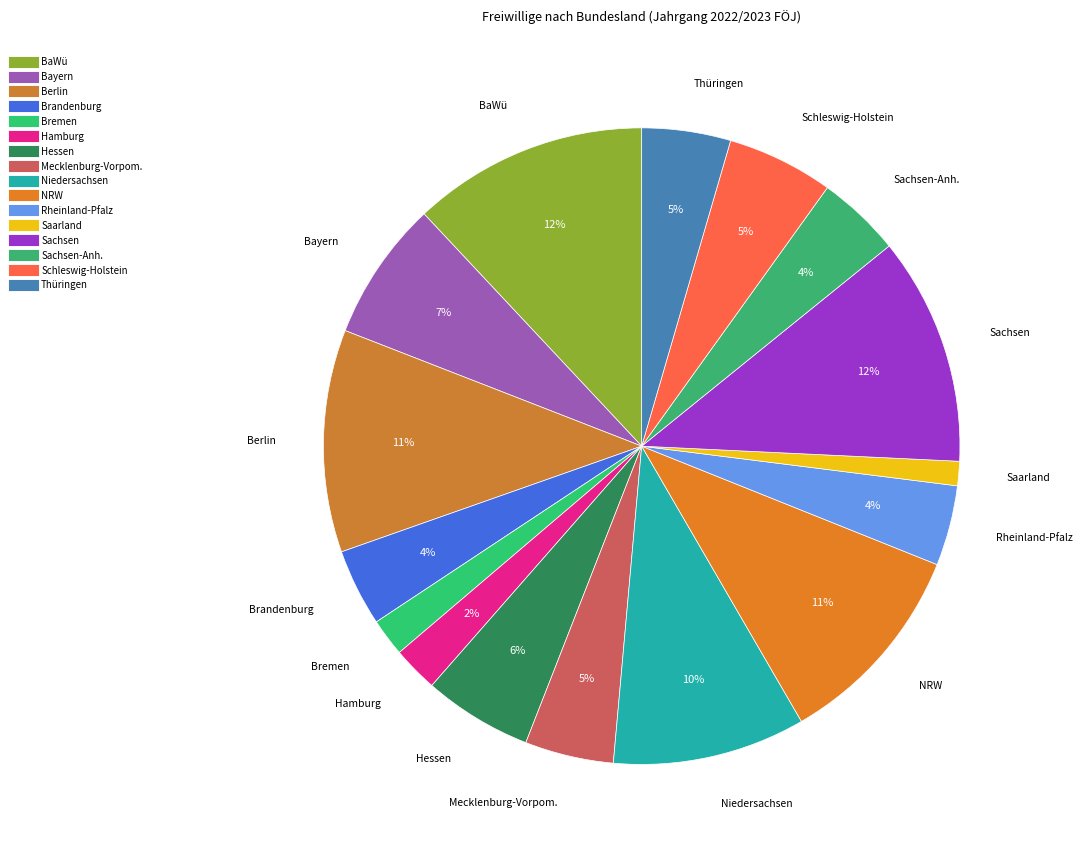

Count the number of slices in the pie.

16